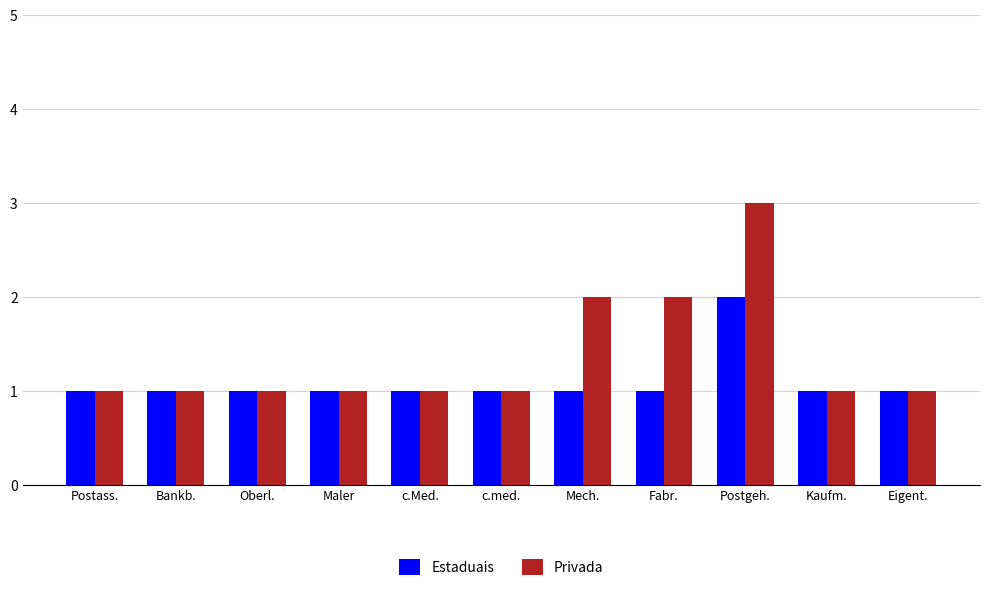

What is the label of the 6th bar from the right?

c.med.